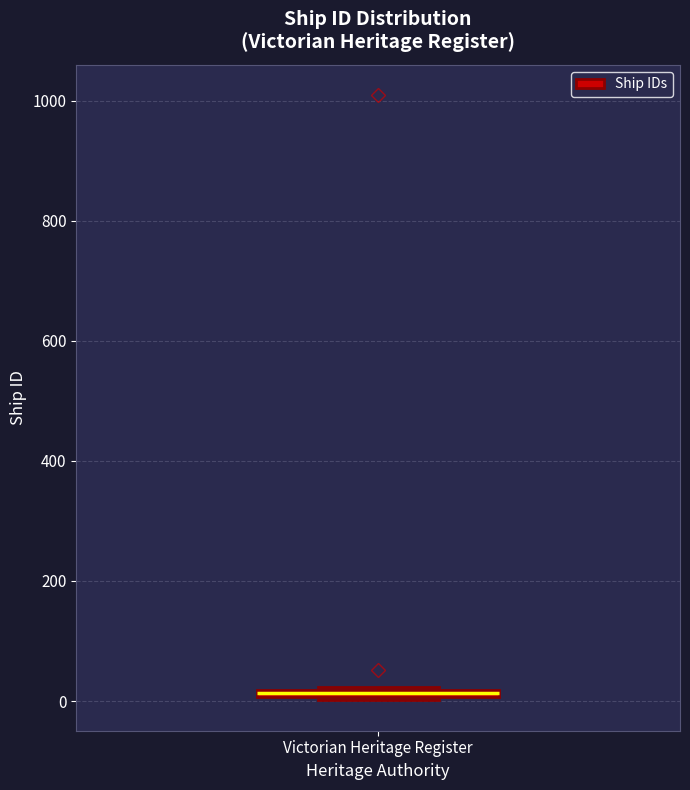

Where is the lower edge of the box for Victorian Heritage Register on the y-axis? The values are not printed on the chart, so give them approximately, as read against the axis.

0